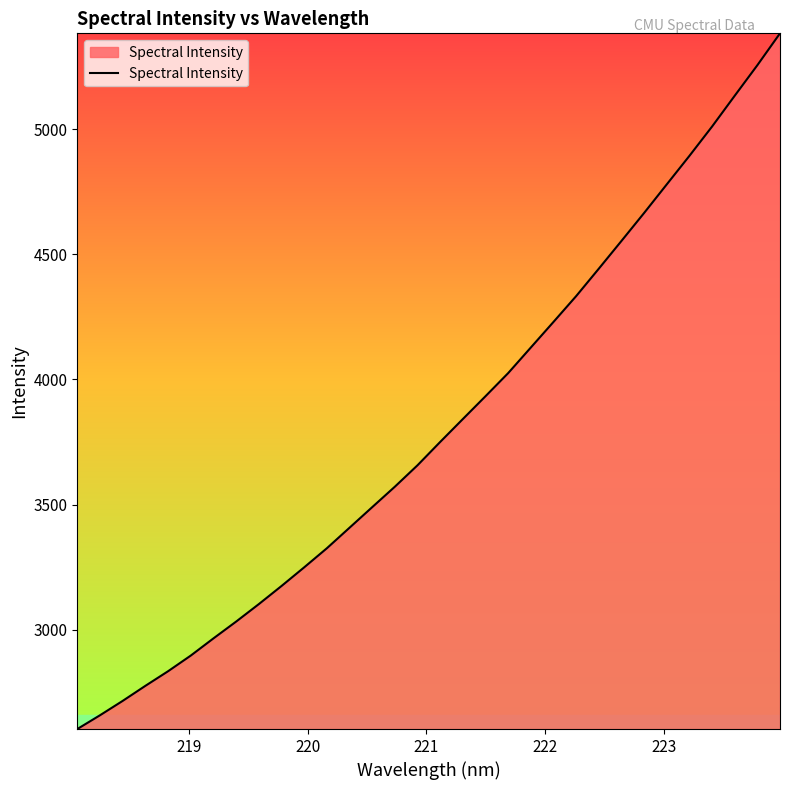

What is the greatest value displayed?

5383.1